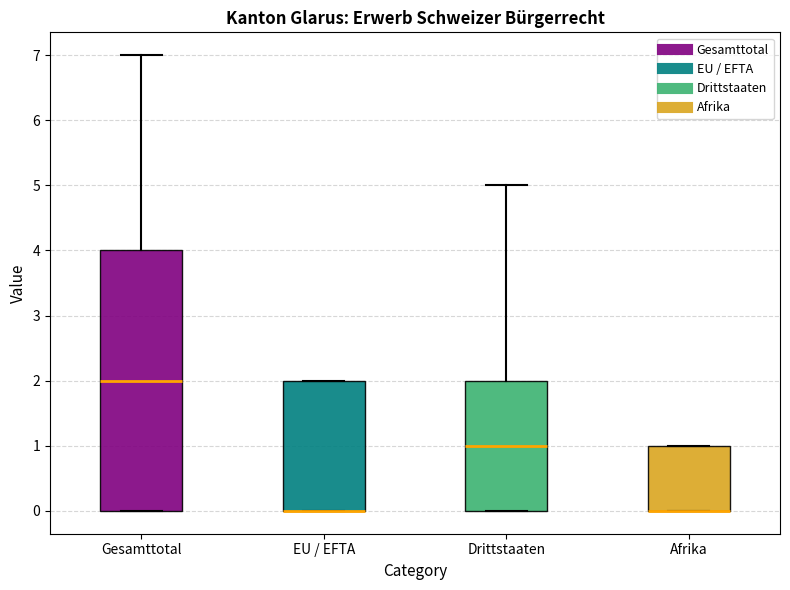

Where is the upper edge of the box for Afrika on the y-axis? The values are not printed on the chart, so give them approximately, as read against the axis.

1